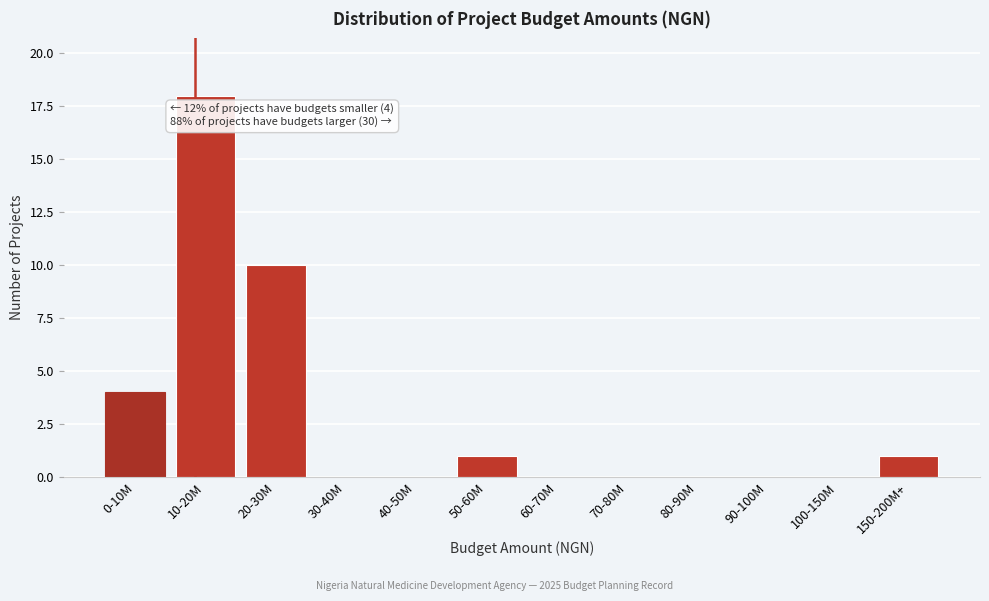

Reading left to right, list all the values displayed in this chart.

0-10M=4	10-20M=18	20-30M=10	30-40M=0	40-50M=0	50-60M=1	60-70M=0	70-80M=0	80-90M=0	90-100M=0	100-150M=0	150-200M+=1